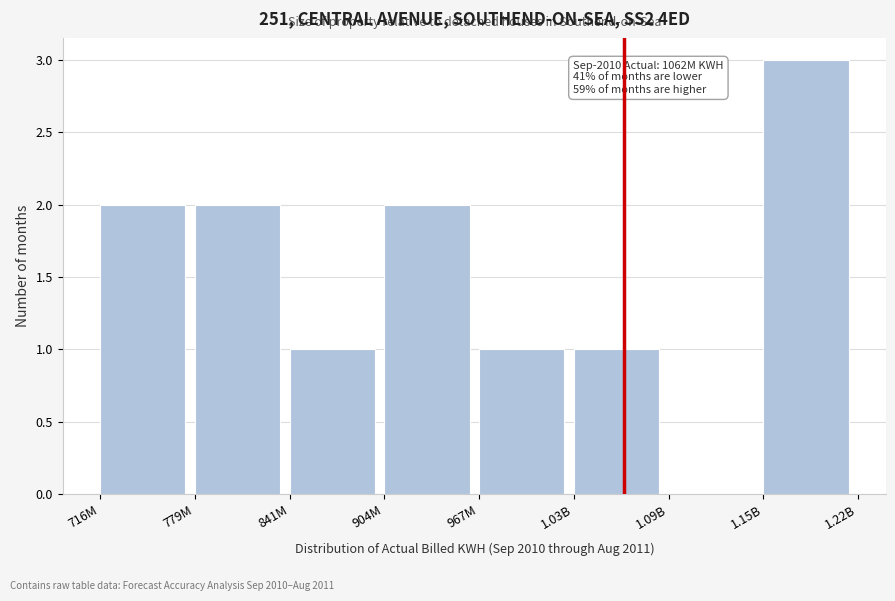

Reading left to right, transcribe all the data shown in this chart.

716M=2	779M=2	841M=1	904M=2	967M=1	1.03B=1	1.09B=0	1.15B=3